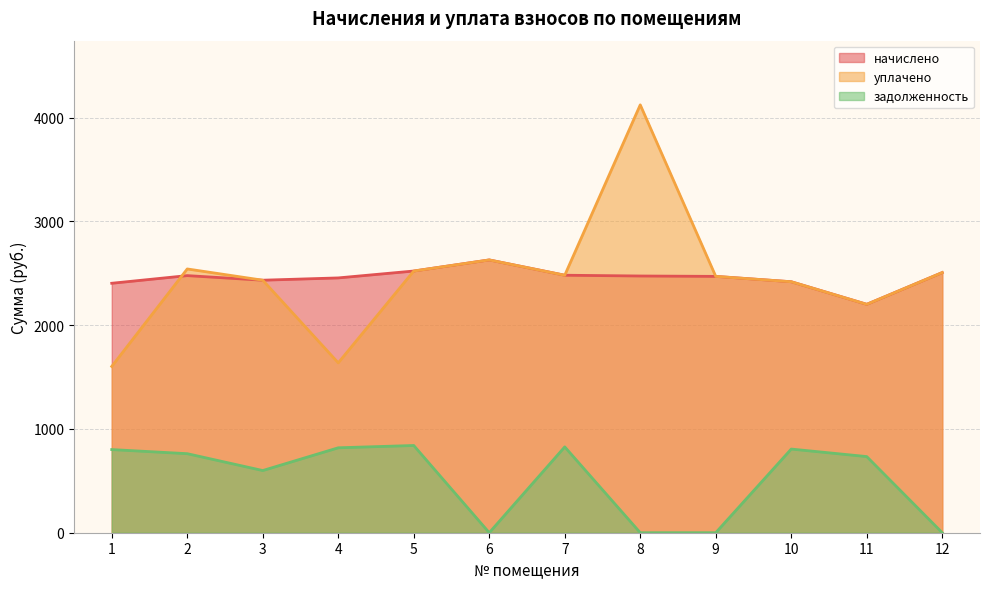

What is the difference between the highest and lowest values at 12?

2507.2